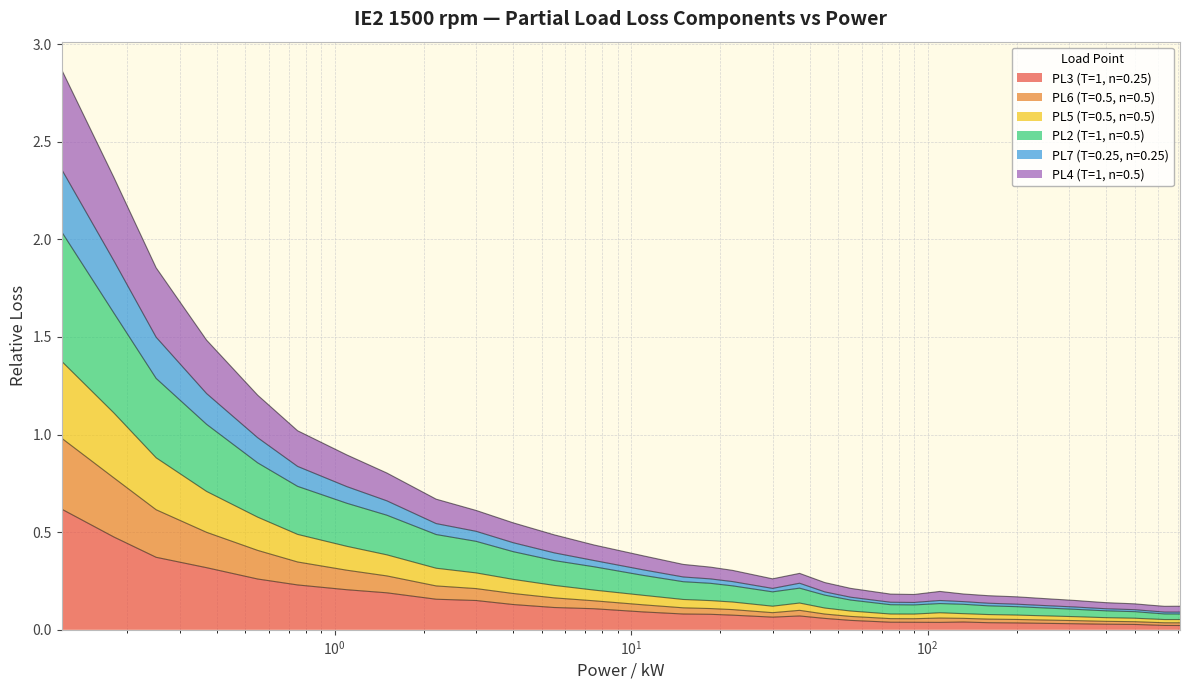

What is the label of the 25th point from the right?

4.0